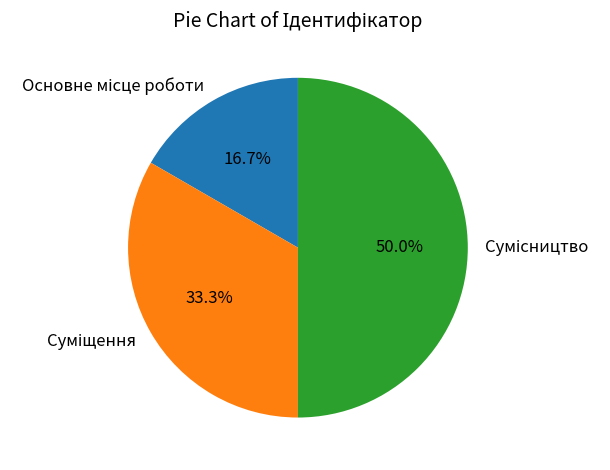

Is it true that Основне місце роботи is 29% of the pie?

False